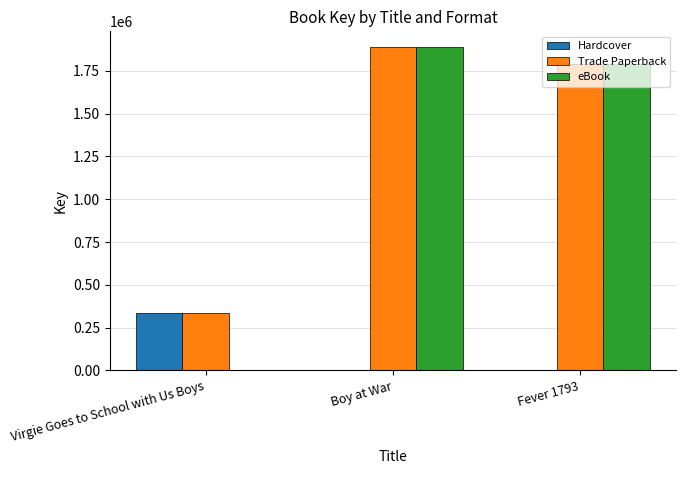

What is the maximum value shown in the chart?

1886918